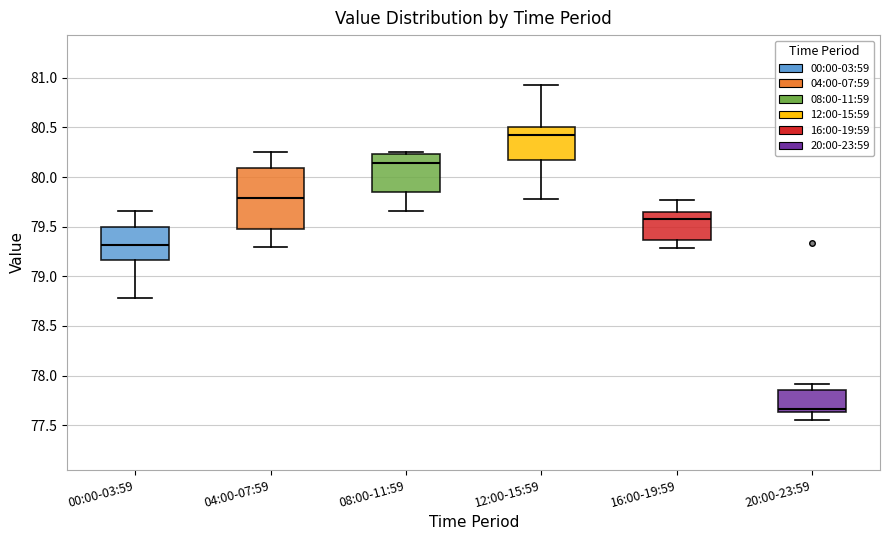

Which box's median line is the lowest?

20:00-23:59